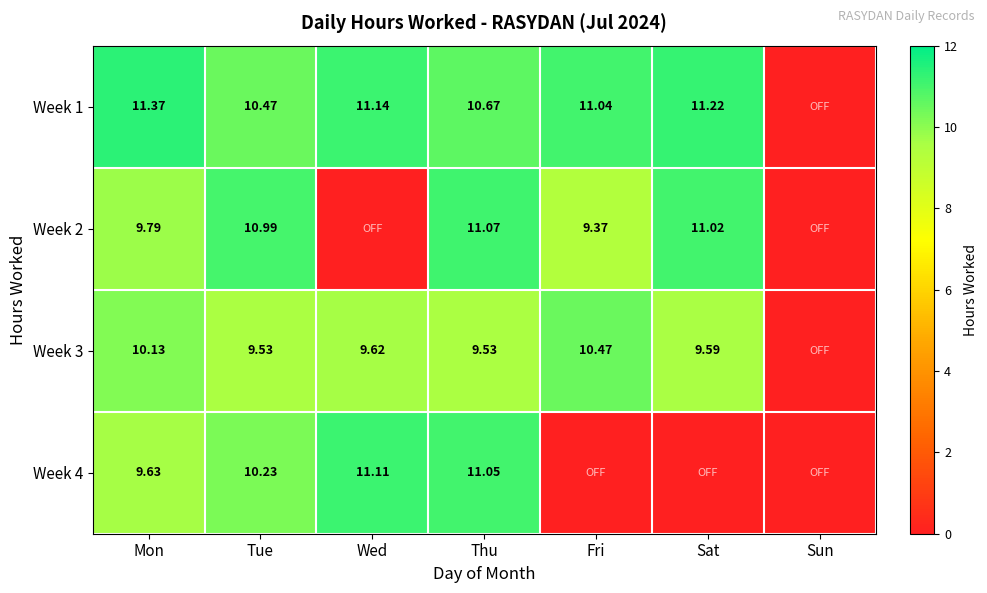

Is the value of Week 3 at Sat greater than the value of Week 1 at Fri?

No